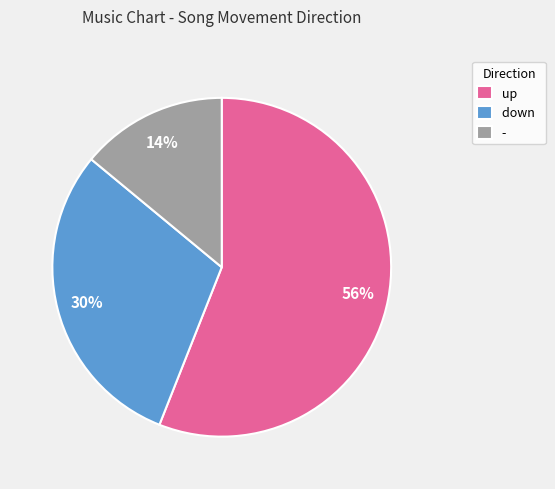

What percentage is the down slice, to the nearest percent?

30%